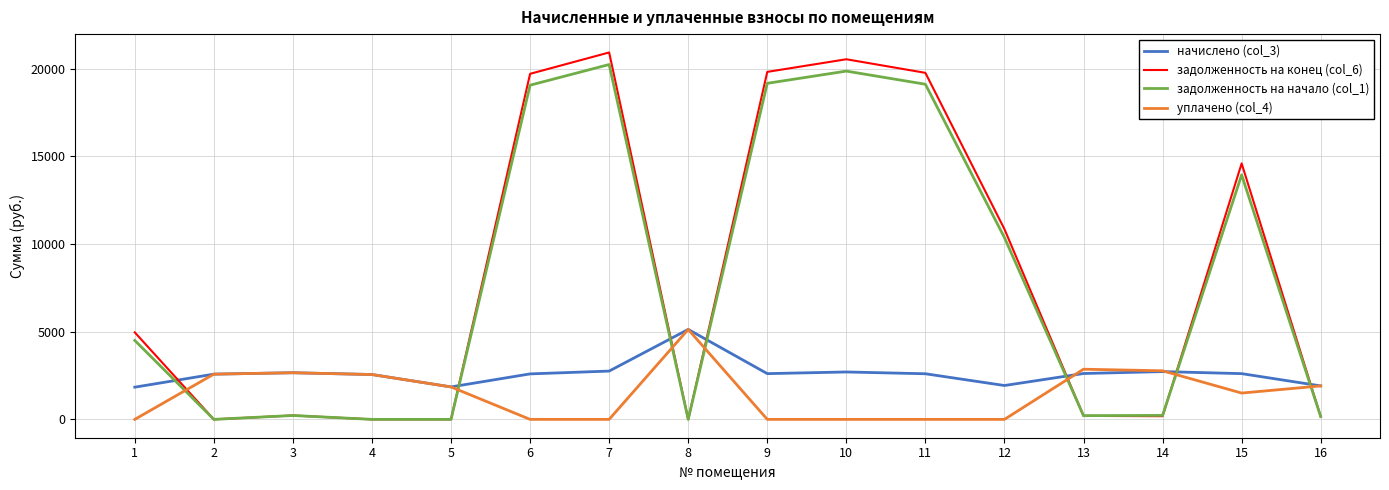

True or false: уплачено (col_4) and задолженность на начало (col_1) cross at least once.

True